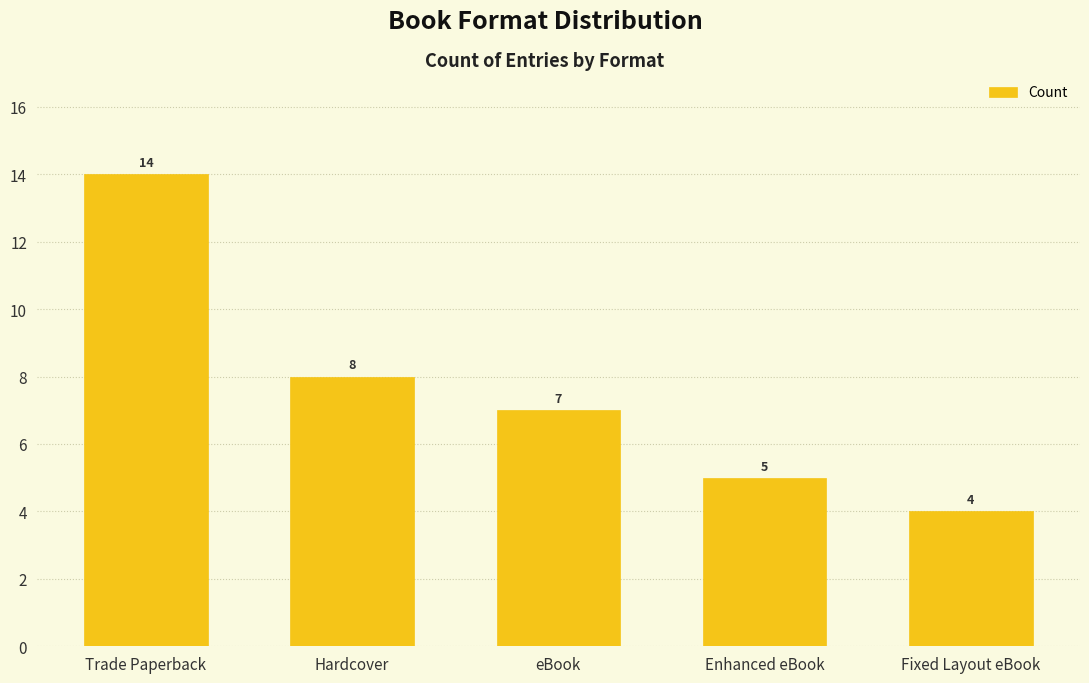

What is the difference between the maximum and second lowest values?

9